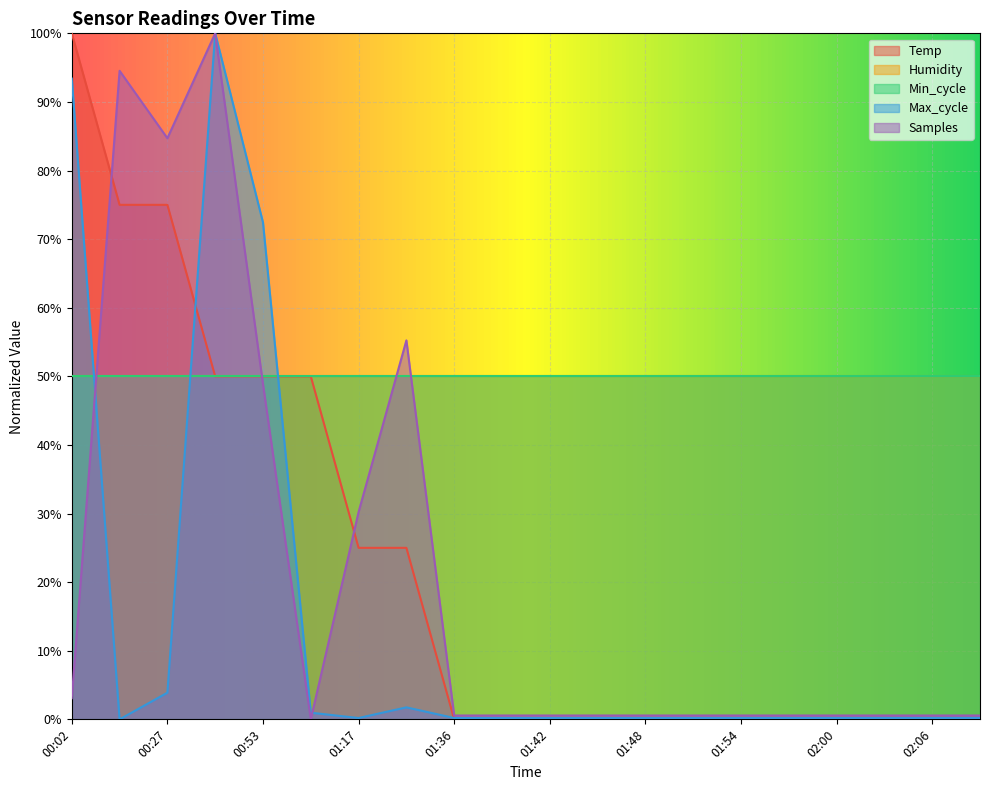

Is the value of Temp at 00:53 greater than the value of Samples at 02:06?

Yes